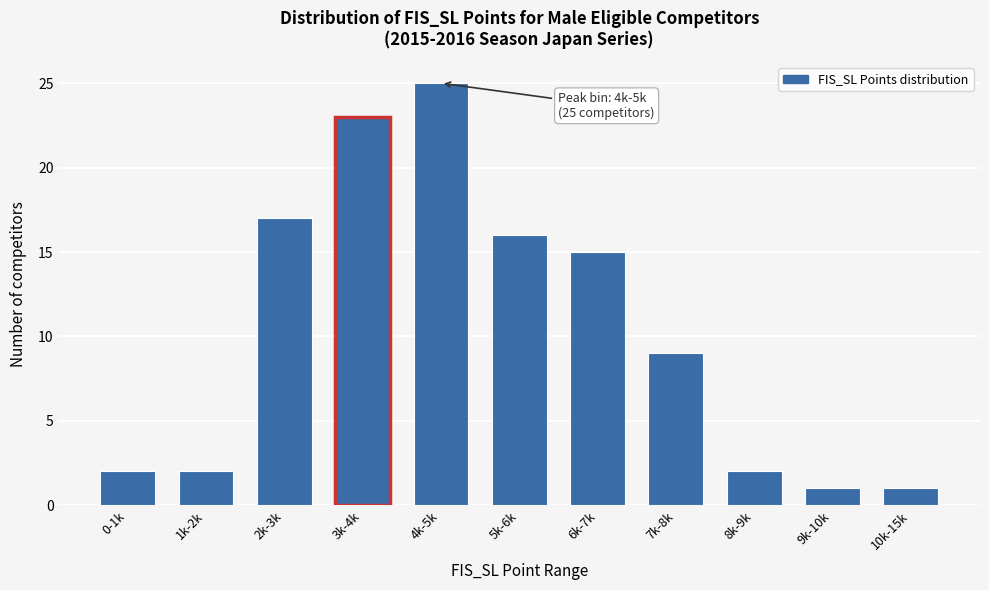

Reading right to left, list all the values displayed in this chart.

10k-15k=1	9k-10k=1	8k-9k=2	7k-8k=9	6k-7k=15	5k-6k=16	4k-5k=25	3k-4k=23	2k-3k=17	1k-2k=2	0-1k=2